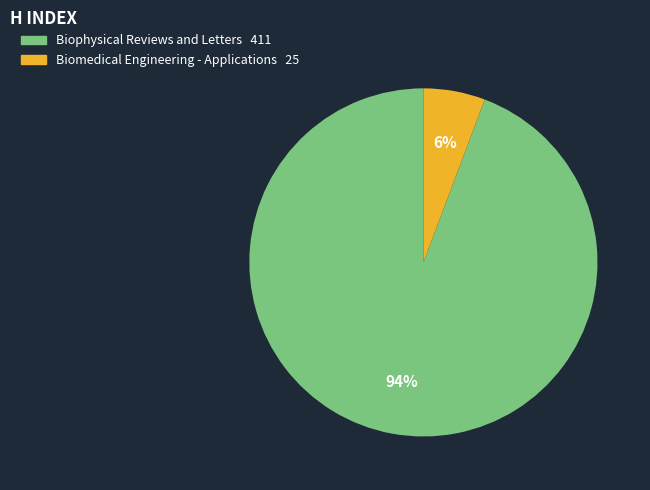

Which has a higher value, Biomedical Engineering - Applications or Biophysical Reviews and Letters?

Biophysical Reviews and Letters